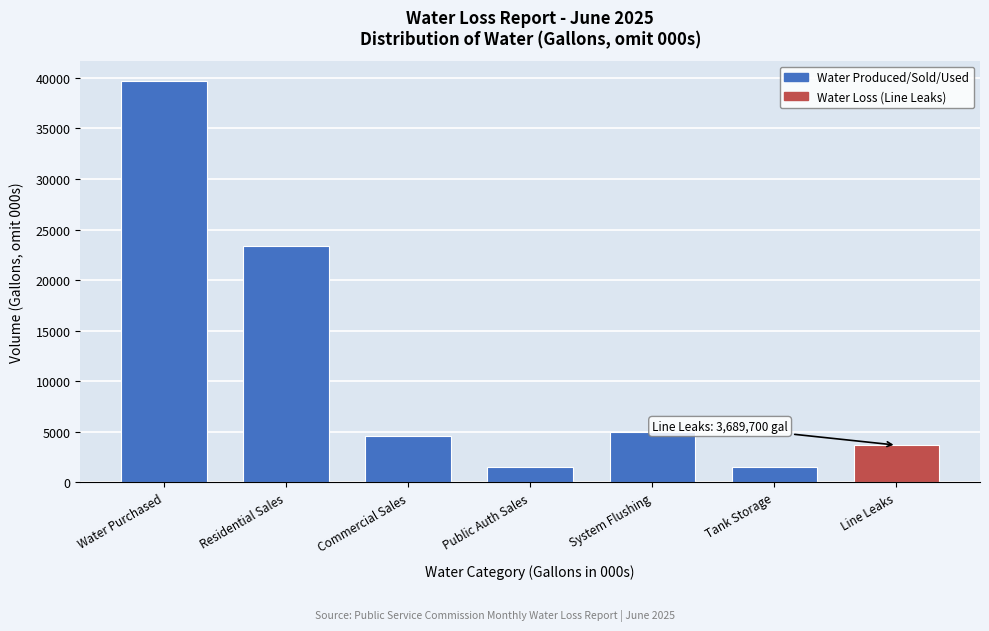

Which has a higher value, Water Purchased or System Flushing?

Water Purchased